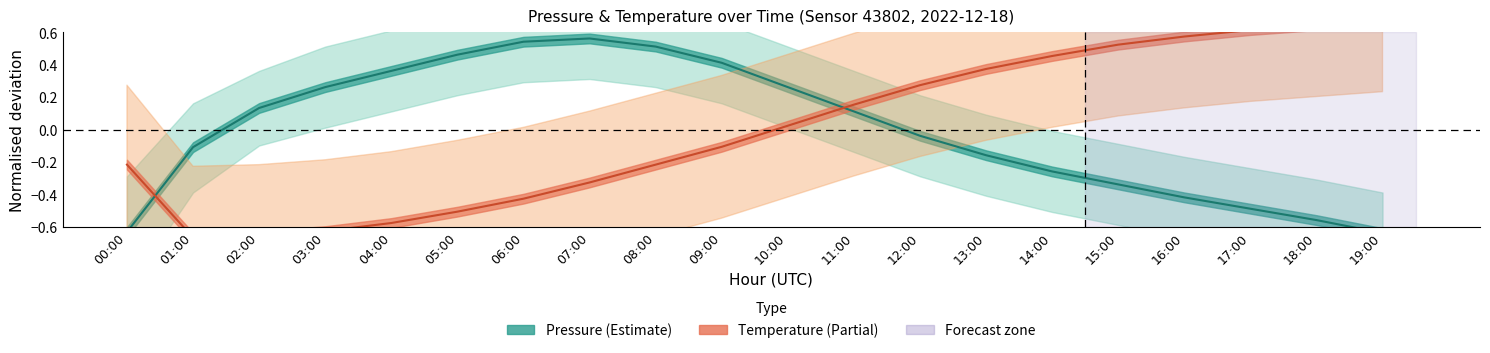

Reading right to left, extract all data points from this chart.

Pressure (normalised): 19:00=-0.6	18:00=-0.6	17:00=-0.5	16:00=-0.4	15:00=-0.3	14:00=-0.3	13:00=-0.2	12:00=-0.0	11:00=0.1	10:00=0.3	09:00=0.4	08:00=0.5	07:00=0.6	06:00=0.5	05:00=0.5	04:00=0.4	03:00=0.3	02:00=0.1	01:00=-0.1	00:00=-0.6
Temperature (normalised): 19:00=0.7	18:00=0.6	17:00=0.6	16:00=0.6	15:00=0.5	14:00=0.5	13:00=0.4	12:00=0.3	11:00=0.2	10:00=0.0	09:00=-0.1	08:00=-0.2	07:00=-0.3	06:00=-0.4	05:00=-0.5	04:00=-0.6	03:00=-0.6	02:00=-0.7	01:00=-0.7	00:00=-0.2